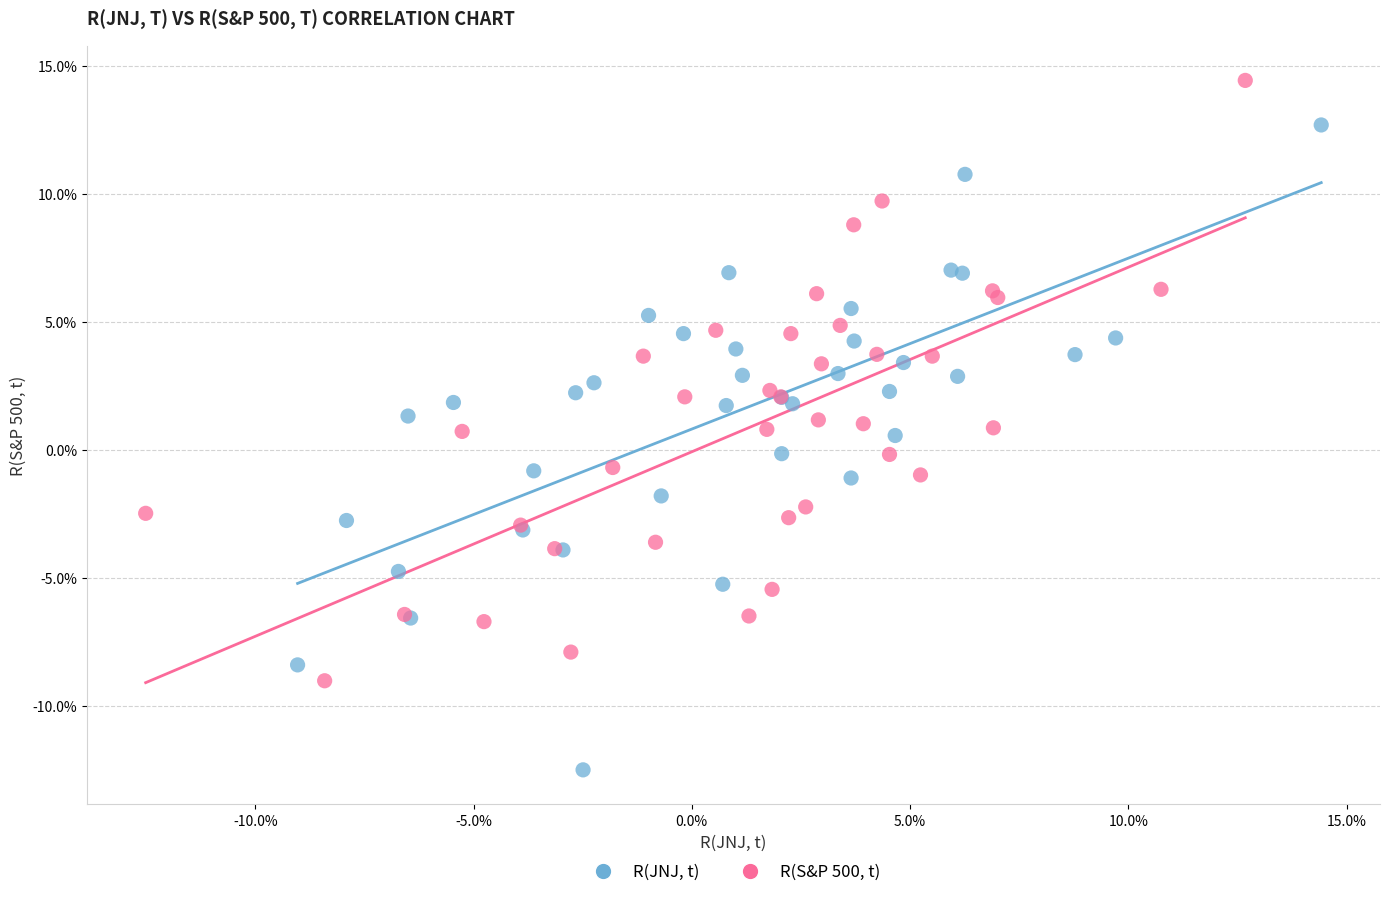

Which series has the widest spread of Y values?

R(JNJ, t)